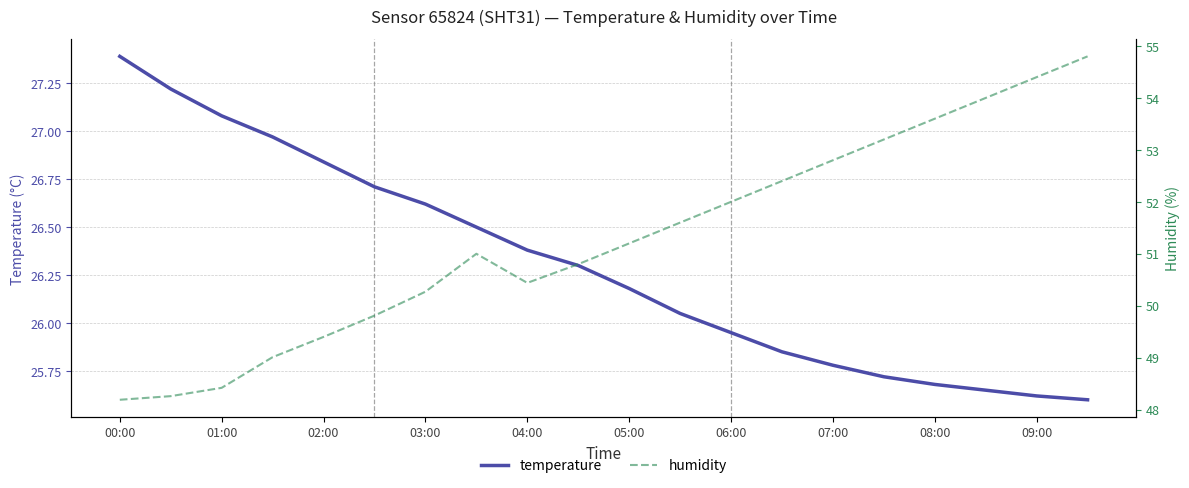

At which label does temperature first exceed 26?

00:00